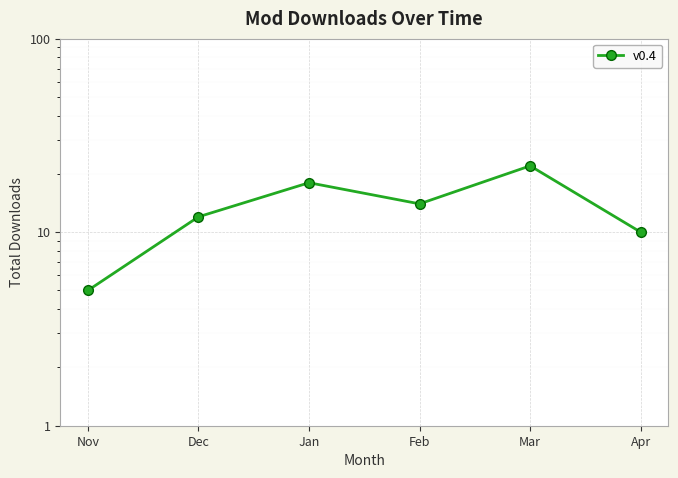

What is the value of the 4th point from the left?

14